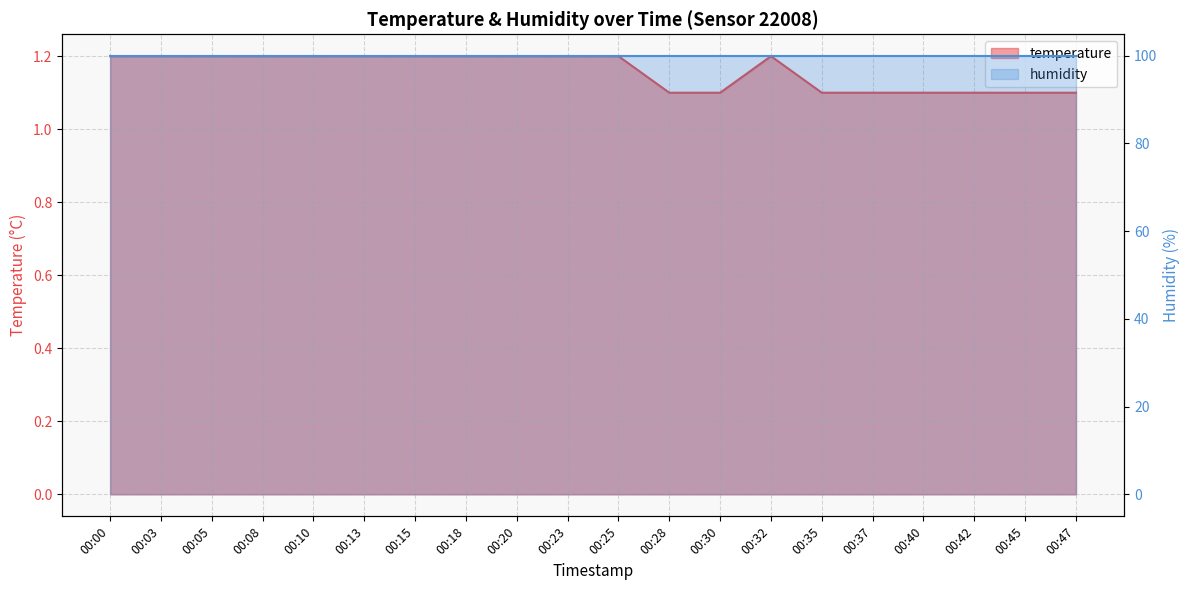

Reading right to left, list all the values displayed in this chart.

00:47=1.1	00:45=1.1	00:42=1.1	00:40=1.1	00:37=1.1	00:35=1.1	00:32=1.2	00:30=1.1	00:28=1.1	00:25=1.2	00:23=1.2	00:20=1.2	00:18=1.2	00:15=1.2	00:13=1.2	00:10=1.2	00:08=1.2	00:05=1.2	00:03=1.2	00:00=1.2